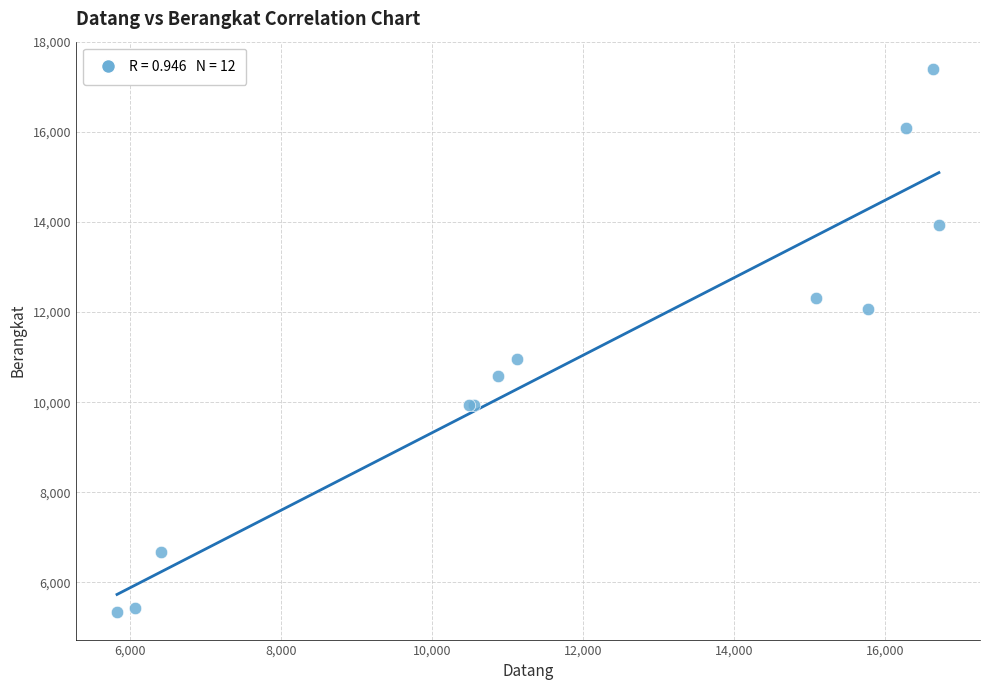

What Y value in the scatter plot is closest to 11366?

10969